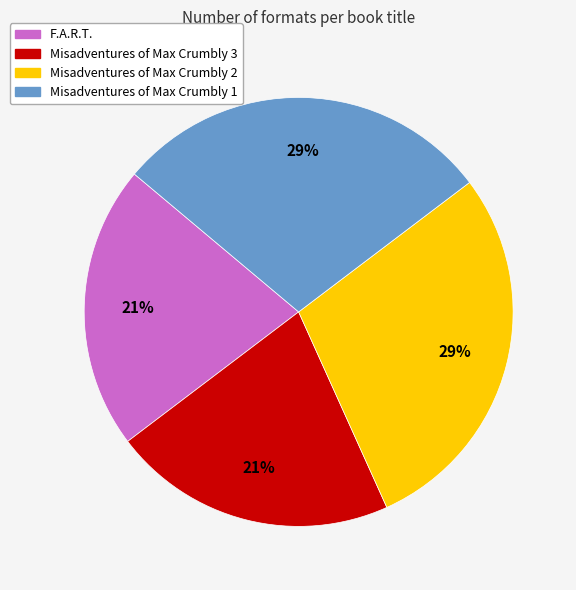

Is the sum of Misadventures of Max Crumbly 2 and Misadventures of Max Crumbly 1 greater than half?

Yes